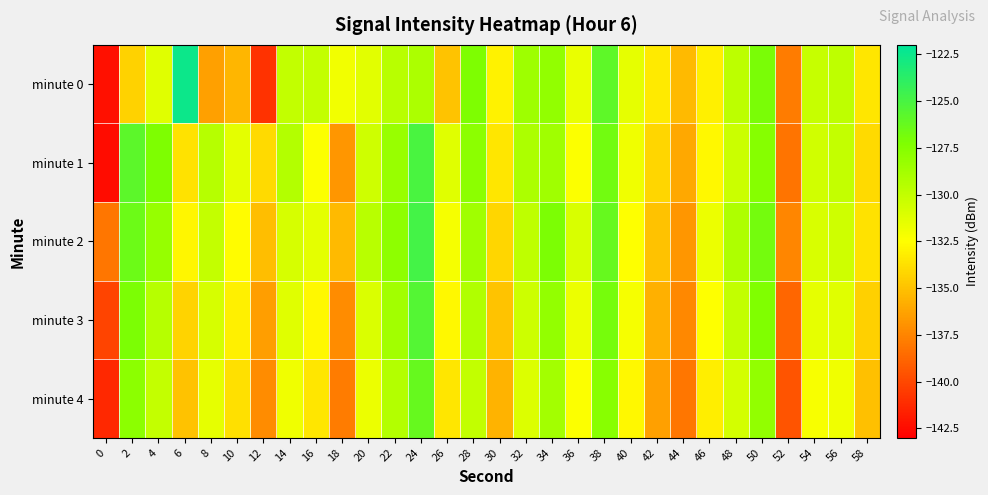

Which series has the largest range (max minus min)?

minute 0